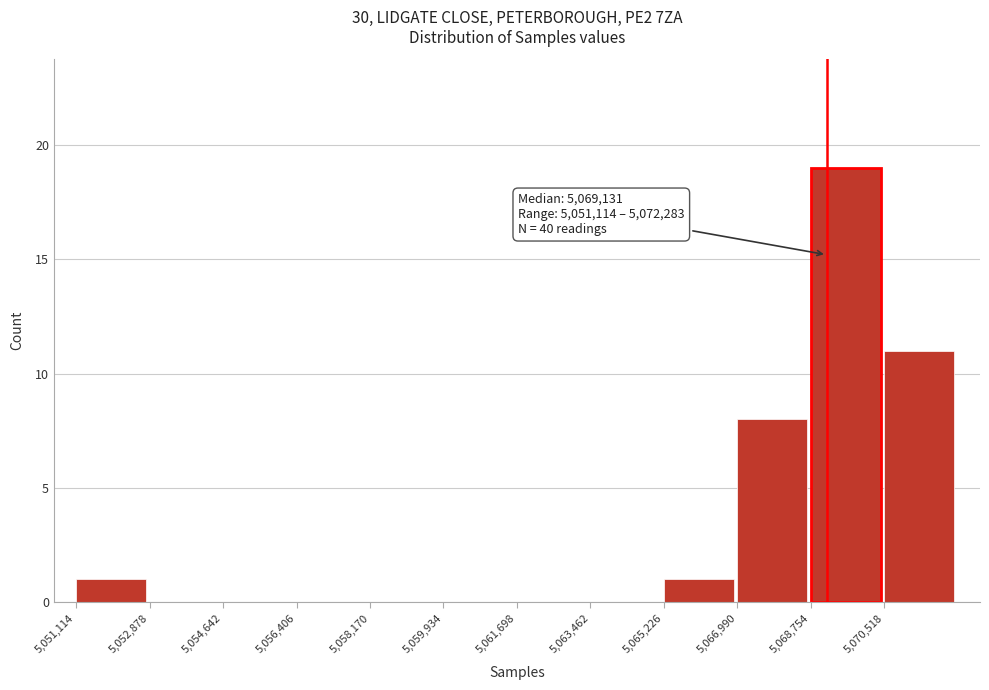

Over which range of the x-axis is the bar tallest?

5068800 to 5070600